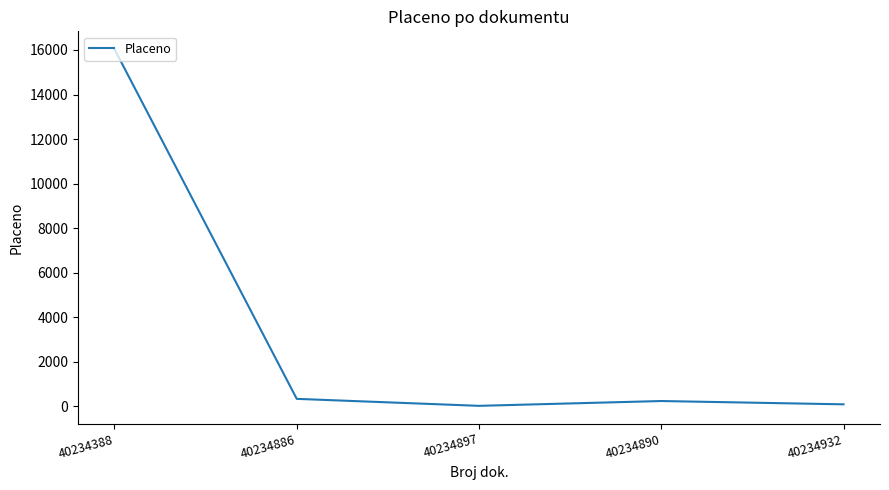

How many distinct data groups are displayed?

1